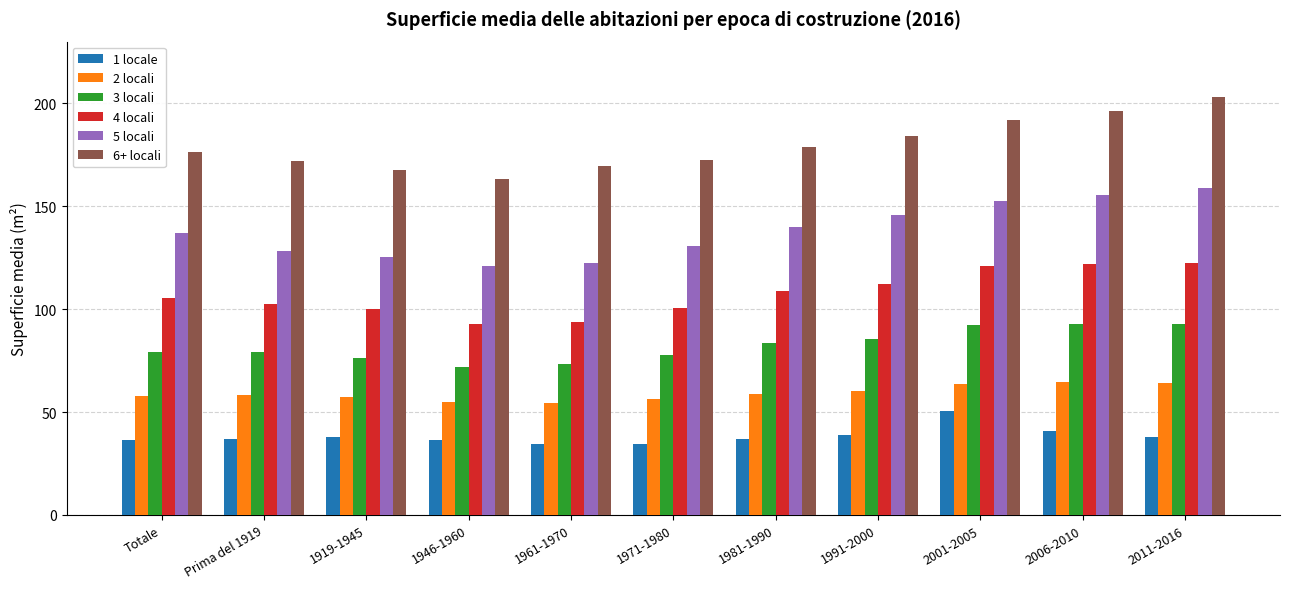

Which series changed the most between 1946-1960 and 2011-2016?

6+ locali